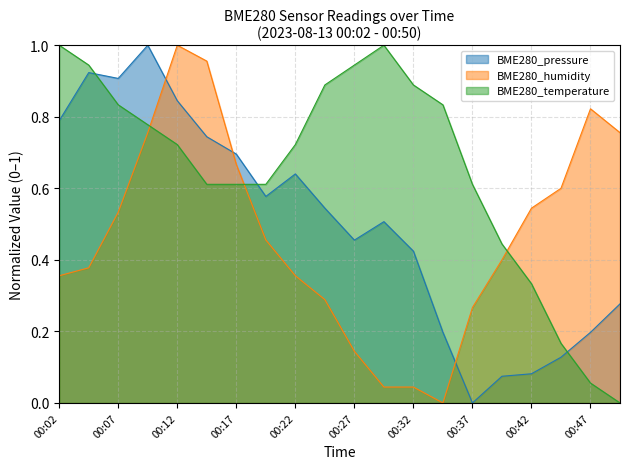

How many lines are shown in the chart?

3